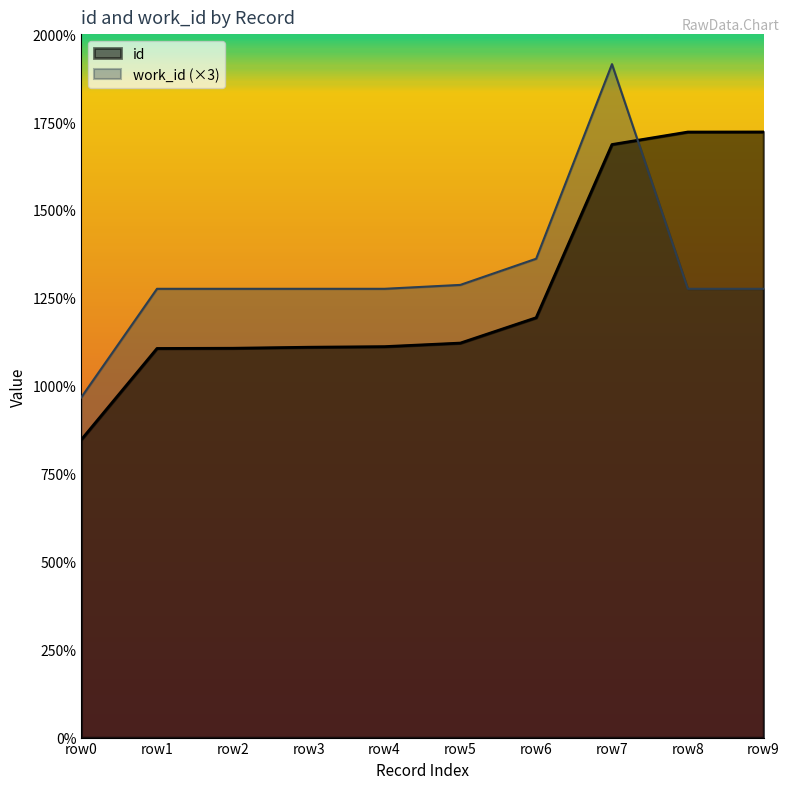

The id series shows 3763 at row0. True or false?

False